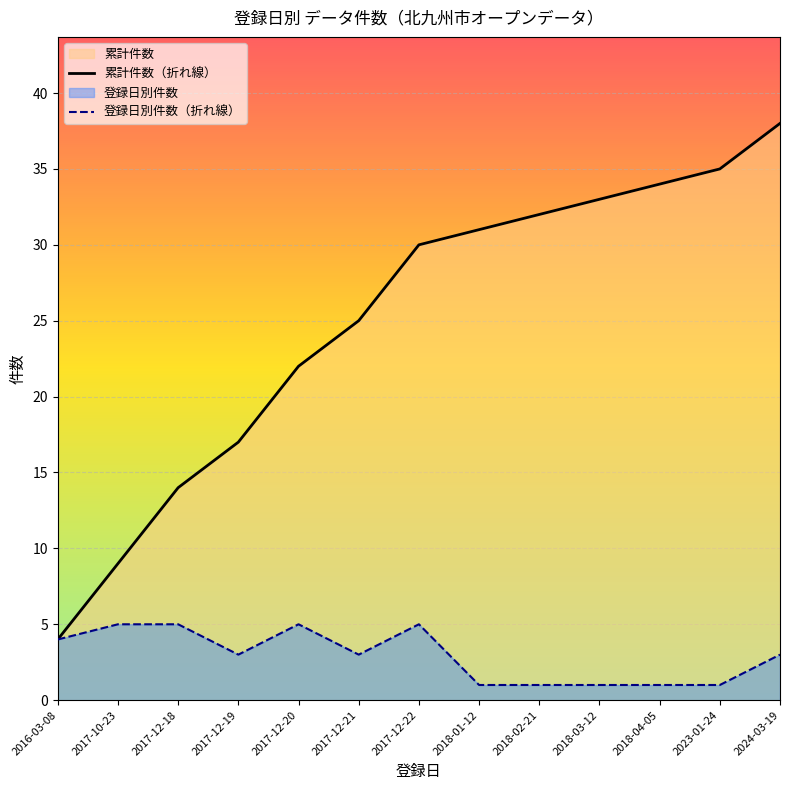

The 登録日別件数（折れ線） series shows 5 at 2024-03-19. True or false?

False